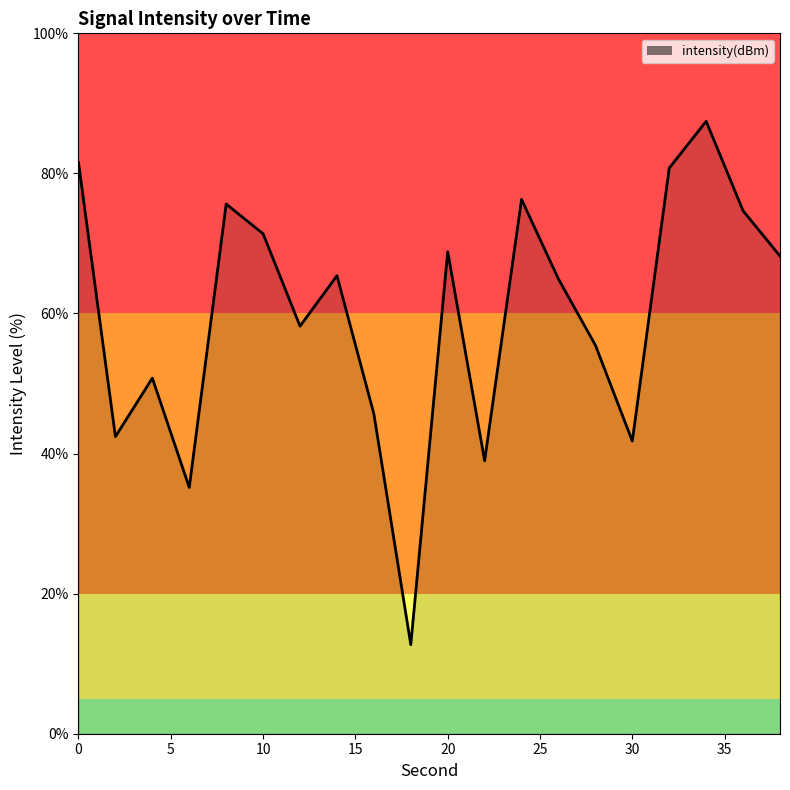

Reading left to right, transcribe all the data shown in this chart.

81.5	42.4	50.8	35.2	75.6	71.4	58.2	65.4	45.7	12.7	68.8	39.0	76.3	64.9	55.5	41.8	80.8	87.4	74.7	68.2